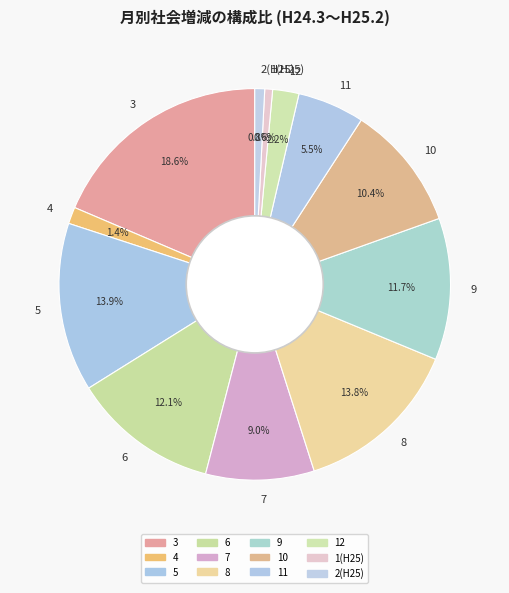

To the nearest percent, what is the difference between the largest and smallest slice percentages?

18%